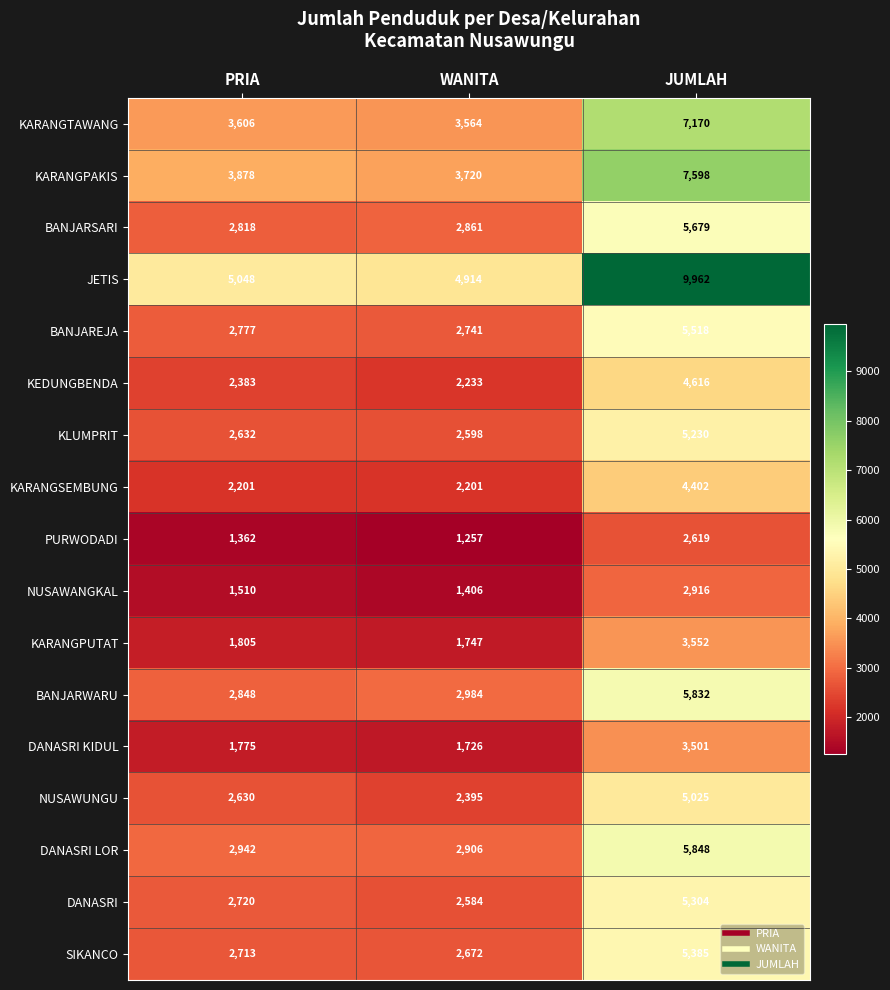

How many categories are shown in the chart?

3